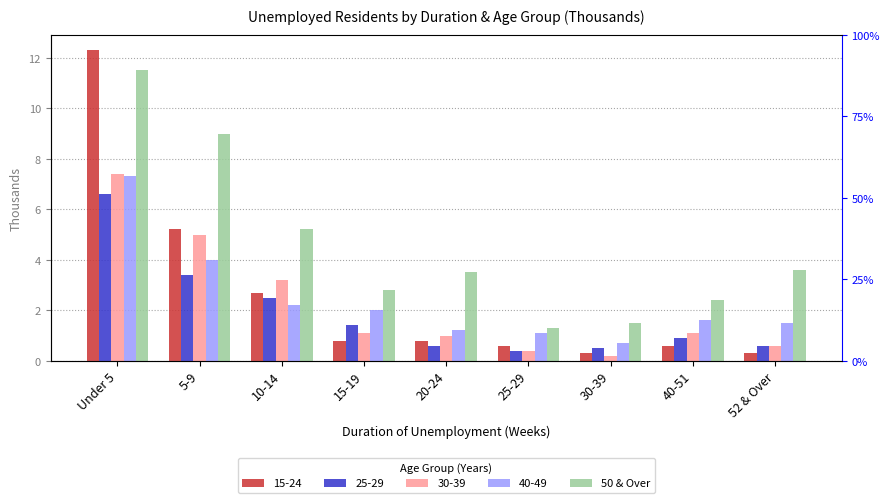

Does the chart contain stacked bars?

No